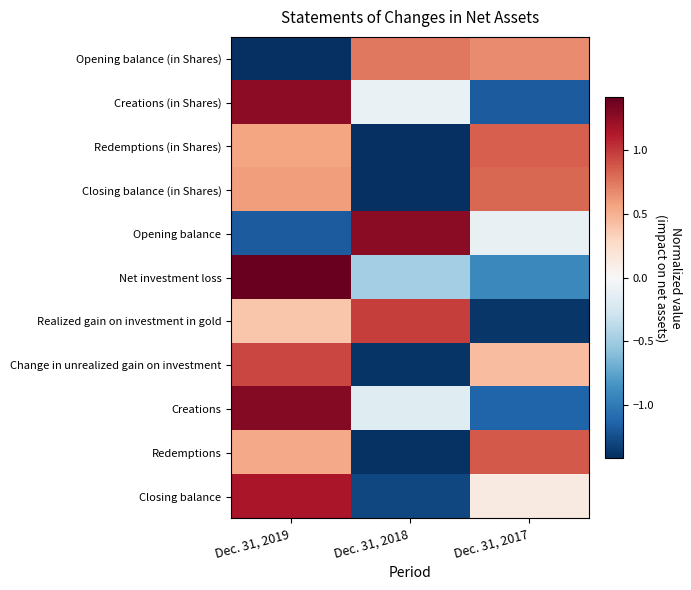

Reading right to left, list all the values displayed in this chart.

Opening balance (in Shares): Dec. 31, 2017=0.7	Dec. 31, 2018=0.7	Dec. 31, 2019=-1.4
Creations (in Shares): Dec. 31, 2017=-1.2	Dec. 31, 2018=-0.1	Dec. 31, 2019=1.3
Redemptions (in Shares): Dec. 31, 2017=0.8	Dec. 31, 2018=-1.4	Dec. 31, 2019=0.6
Closing balance (in Shares): Dec. 31, 2017=0.8	Dec. 31, 2018=-1.4	Dec. 31, 2019=0.6
Opening balance: Dec. 31, 2017=-0.1	Dec. 31, 2018=1.3	Dec. 31, 2019=-1.2
Net investment loss: Dec. 31, 2017=-0.9	Dec. 31, 2018=-0.5	Dec. 31, 2019=1.4
Realized gain on investment in gold: Dec. 31, 2017=-1.4	Dec. 31, 2018=1.0	Dec. 31, 2019=0.4
Change in unrealized gain on investment: Dec. 31, 2017=0.4	Dec. 31, 2018=-1.4	Dec. 31, 2019=0.9
Creations: Dec. 31, 2017=-1.1	Dec. 31, 2018=-0.2	Dec. 31, 2019=1.3
Redemptions: Dec. 31, 2017=0.9	Dec. 31, 2018=-1.4	Dec. 31, 2019=0.5
Closing balance: Dec. 31, 2017=0.1	Dec. 31, 2018=-1.3	Dec. 31, 2019=1.2